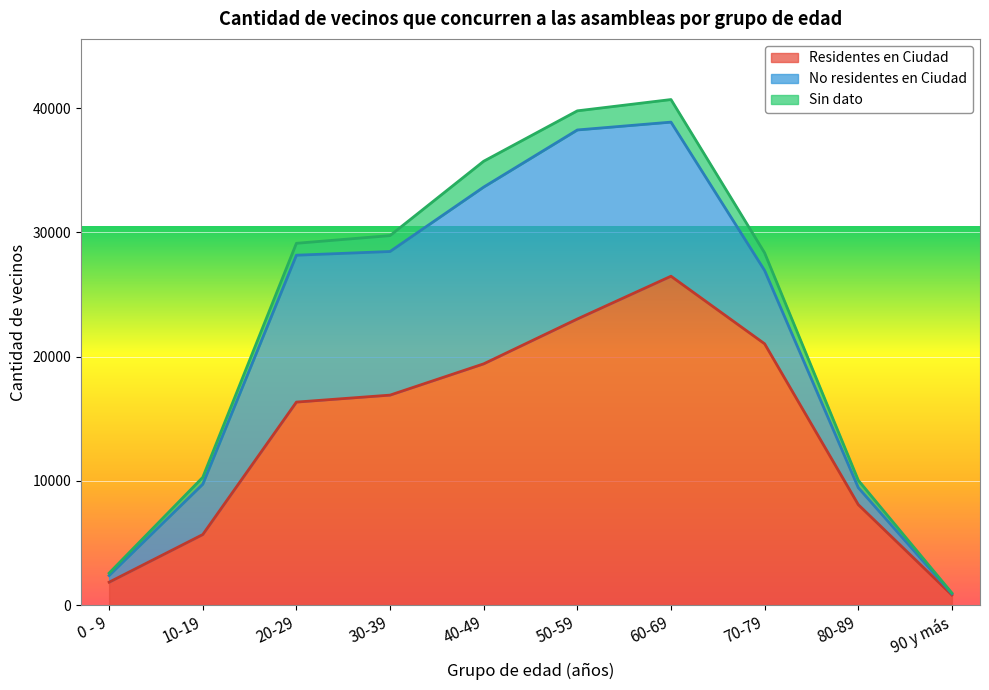

What is the highest value of the No residentes en Ciudad series?

15214